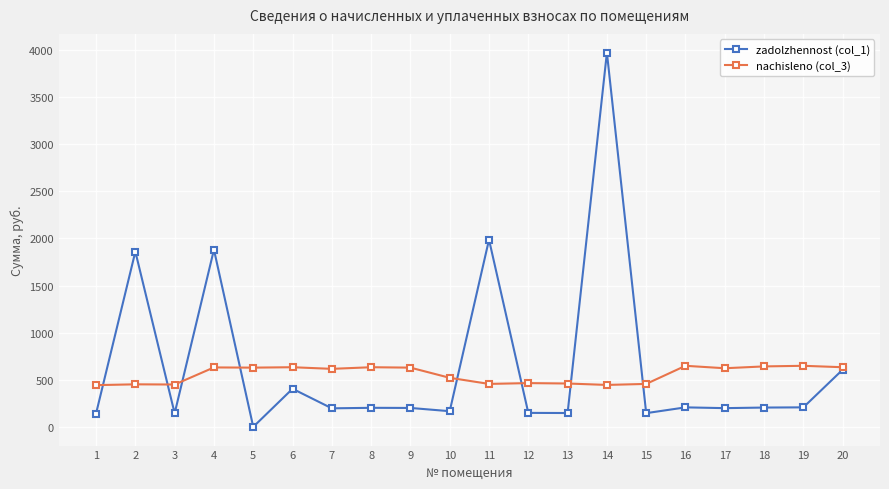

True or false: zadolzhennost (col_1) and nachisleno (col_3) intersect in this chart.

True